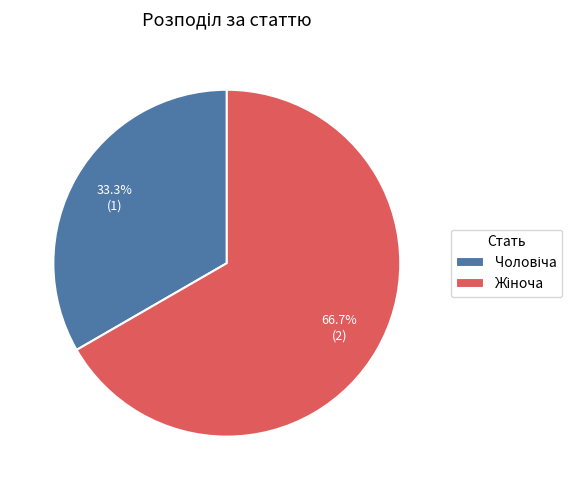

Count the number of slices in the pie.

2